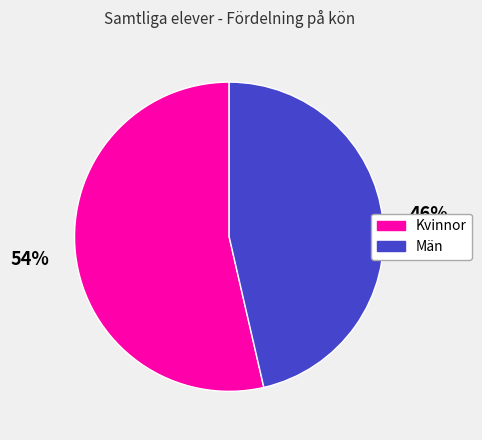

True or false: Män accounts for 46% of the total.

True